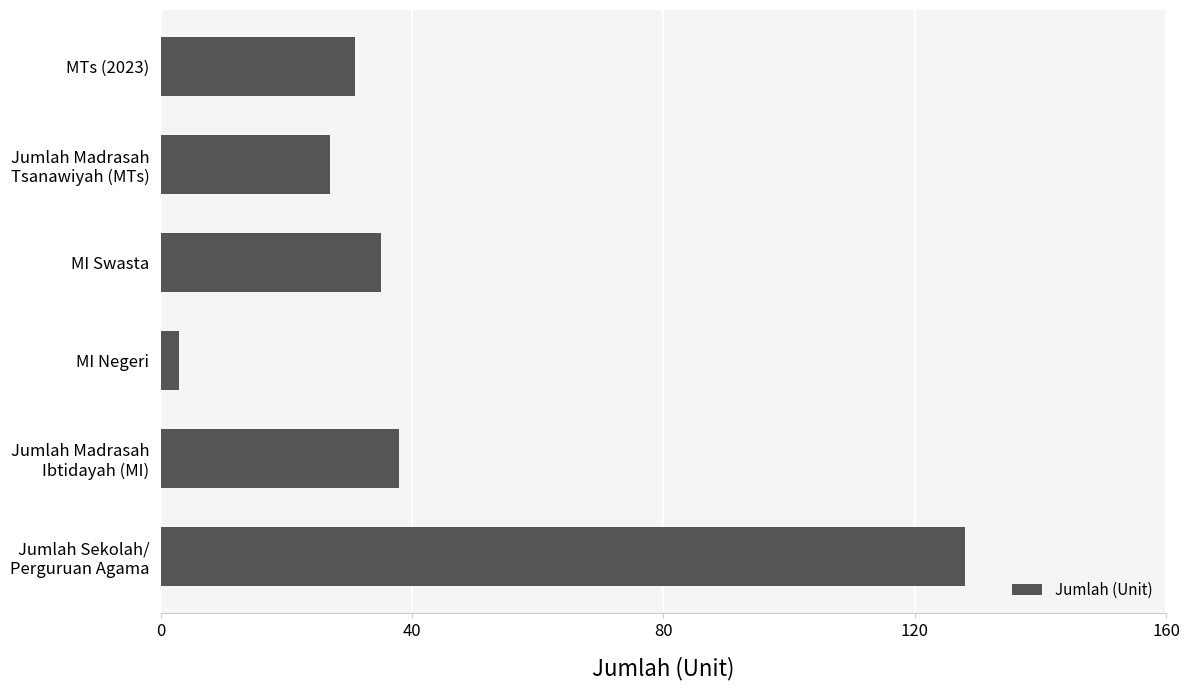

Which category has the lowest value across all series?

MI Negeri